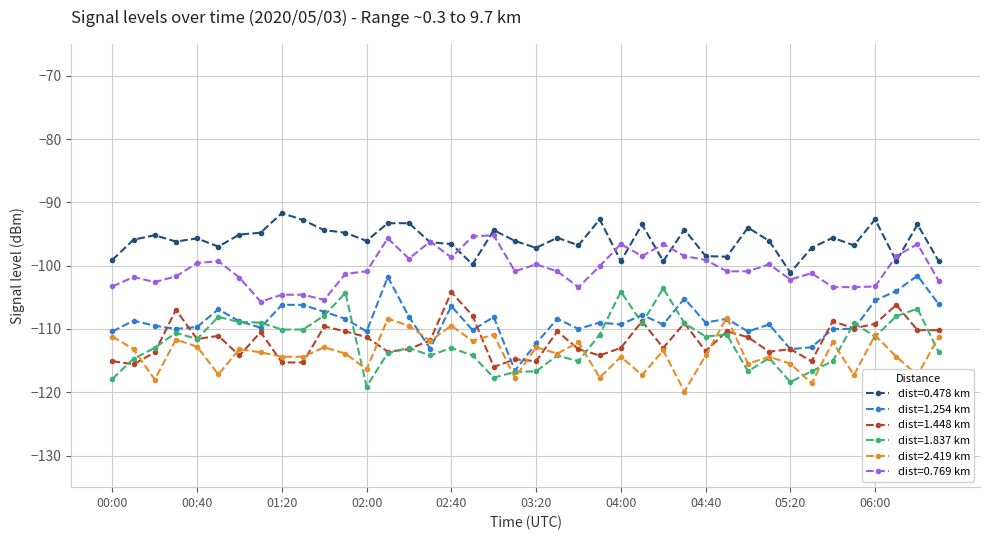

What is the value of the dist=0.769 km point at the 24th from the left?

-100.1